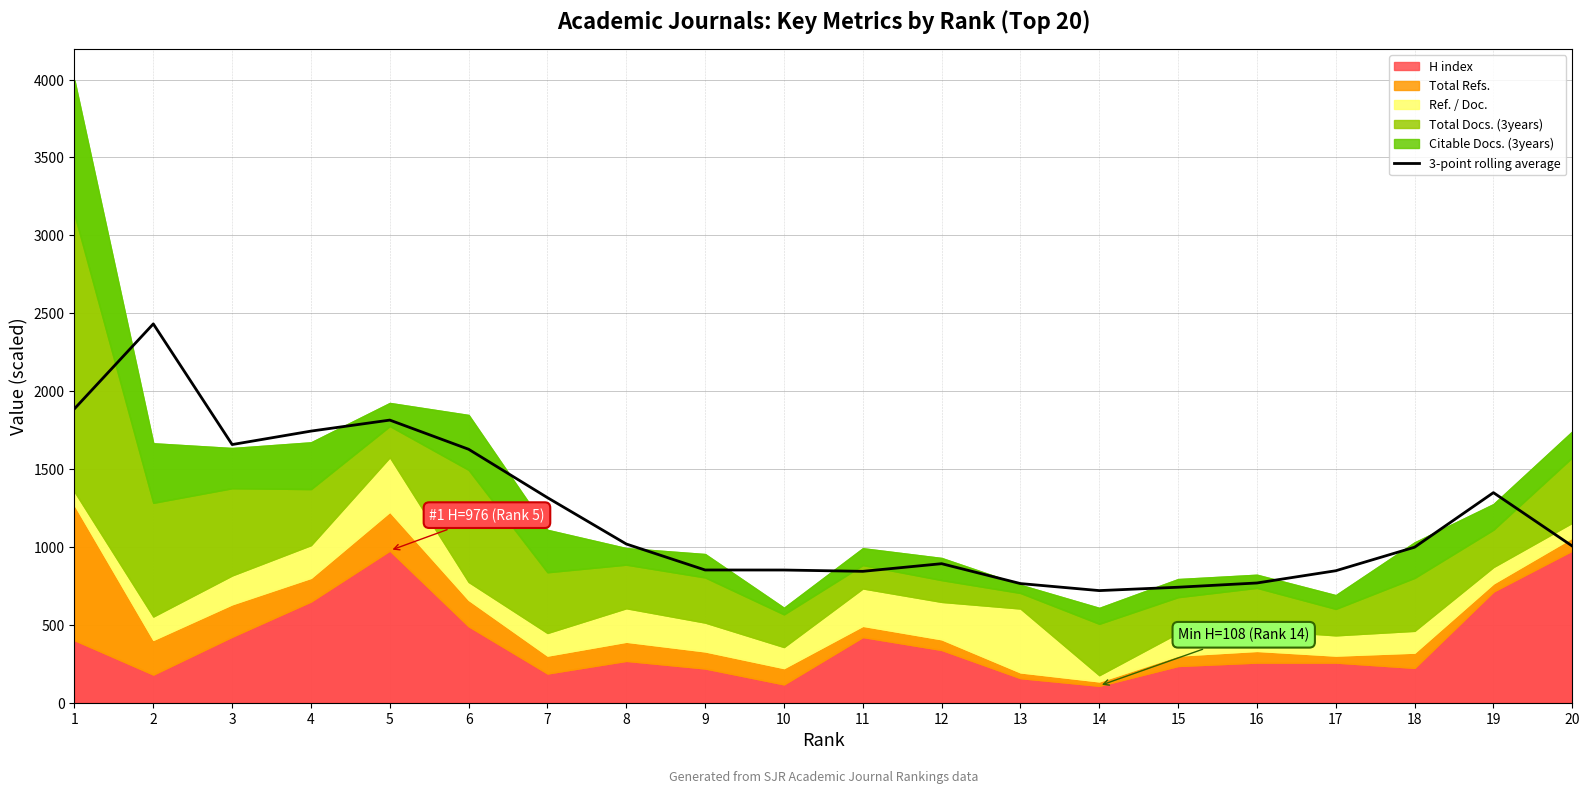

Where is the first local maximum?

2